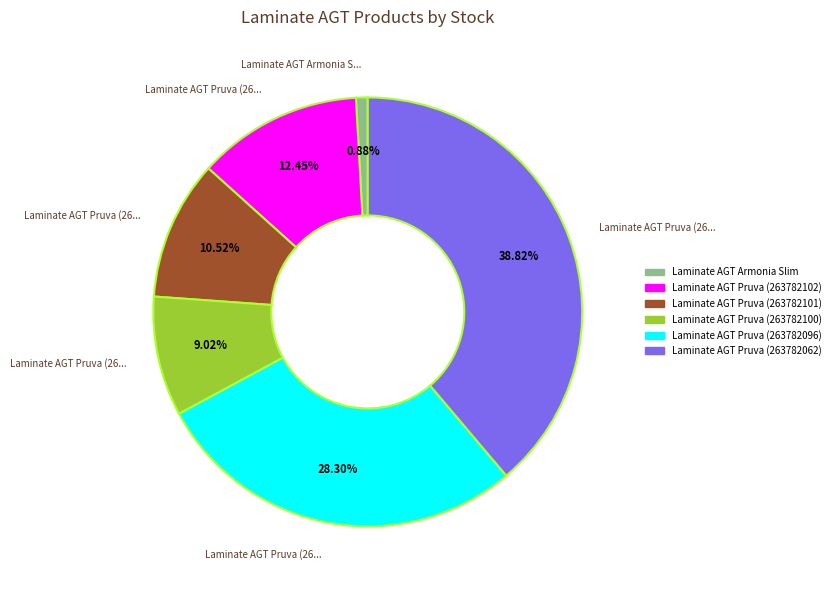

To the nearest percent, what percentage of the pie is Laminate AGT Pruva (263782101)?

11%